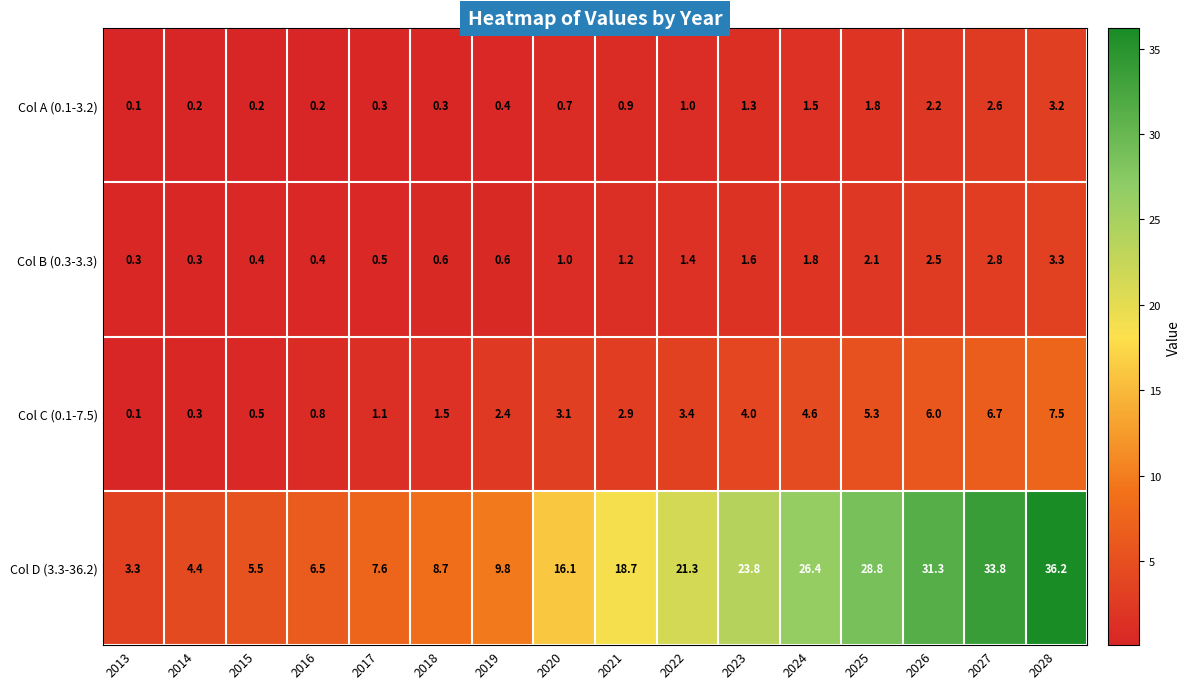

Is it true that Col B (0.3-3.3) equals 1.0 at 2020?

True